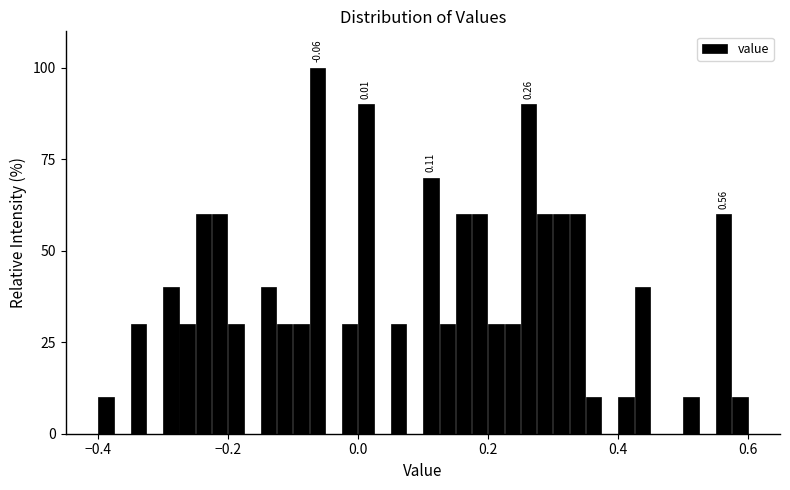

Around what value on the x-axis is the tallest bar? Give the approximate position of its centre, as read against the axis.

-0.06